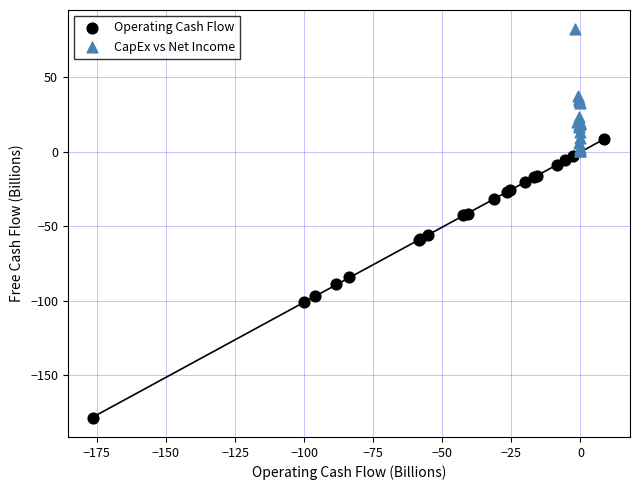

Which series has the largest Y range (max minus min)?

Operating Cash Flow